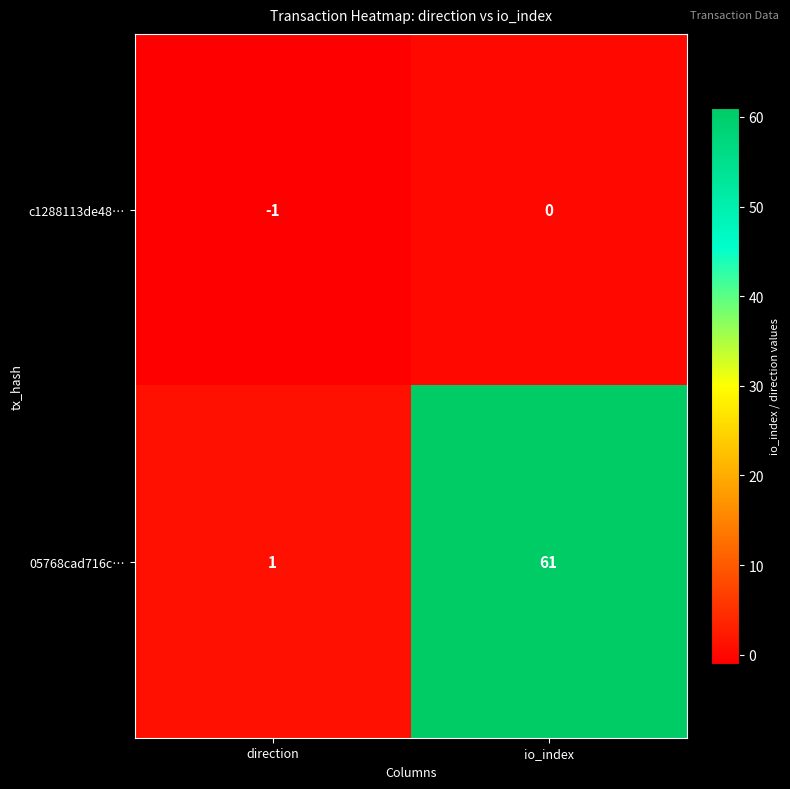

What is the maximum value shown in the chart?

61